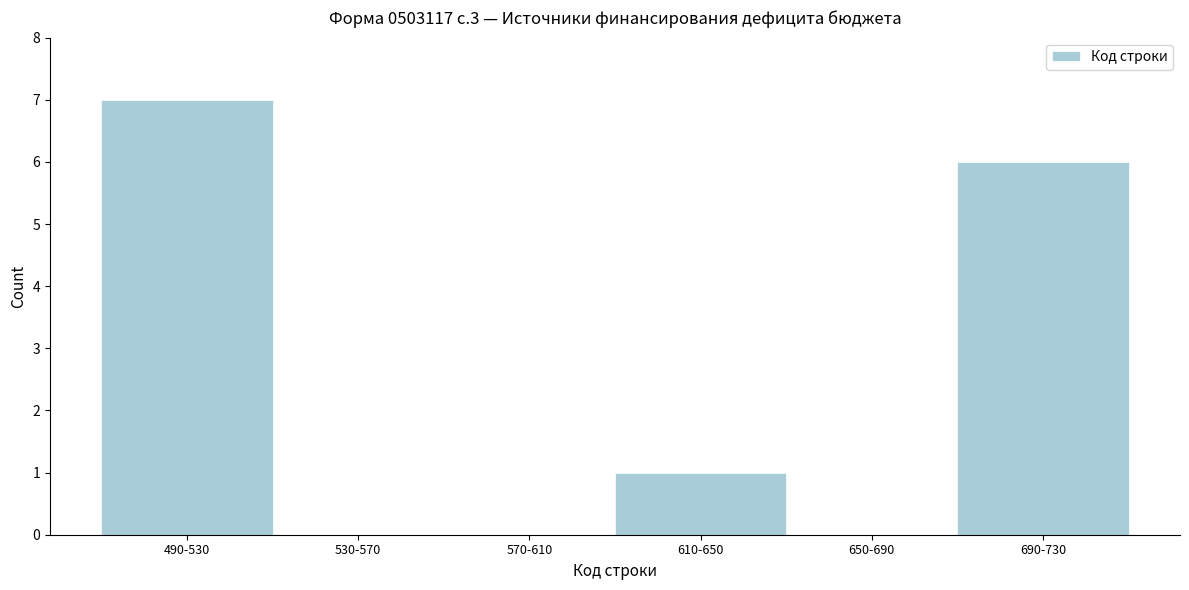

Reading left to right, list all the values displayed in this chart.

490-530=7	530-570=0	570-610=0	610-650=1	650-690=0	690-730=6